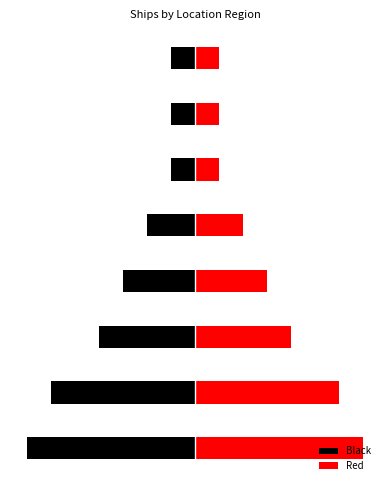

What is the average value of the Red series?

3